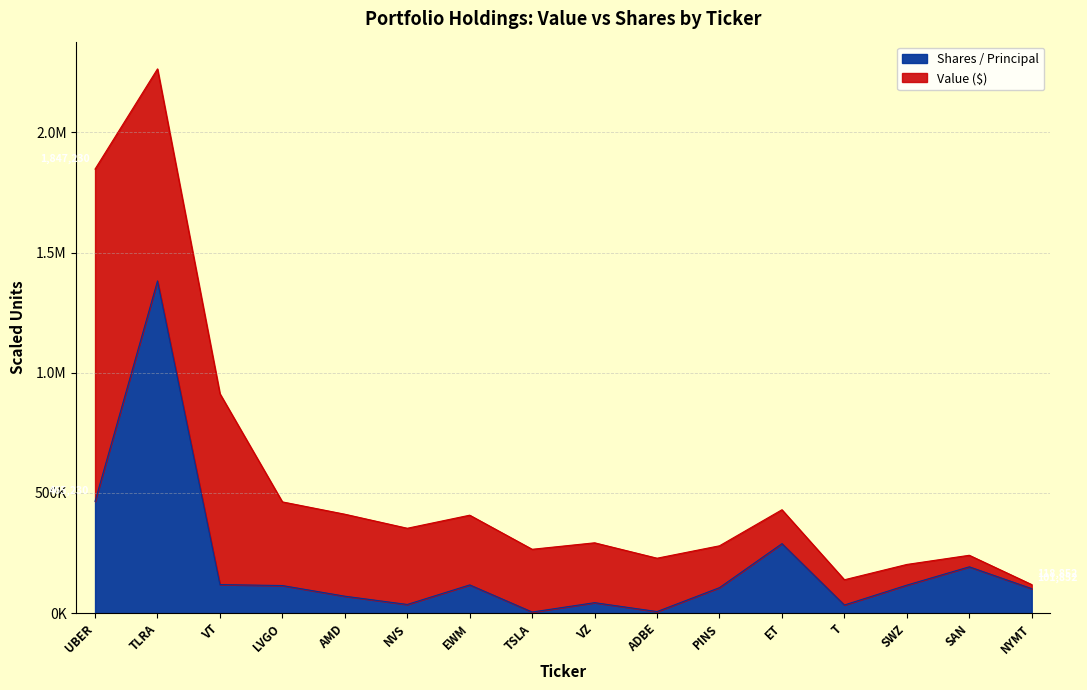

Is it true that the value at ET is 289186.7?

True